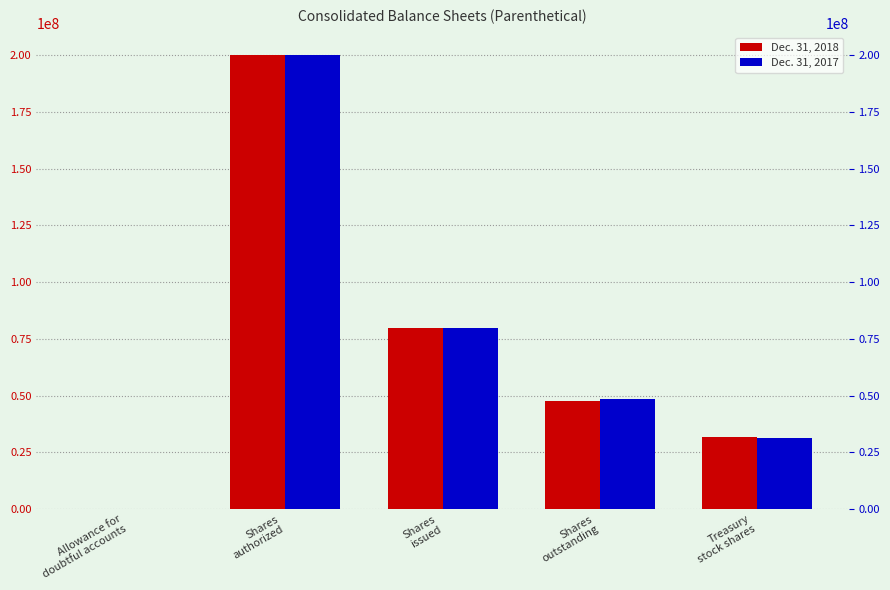

List the series in order of their overall mean, lowest first.

Dec. 31, 2017, Dec. 31, 2018